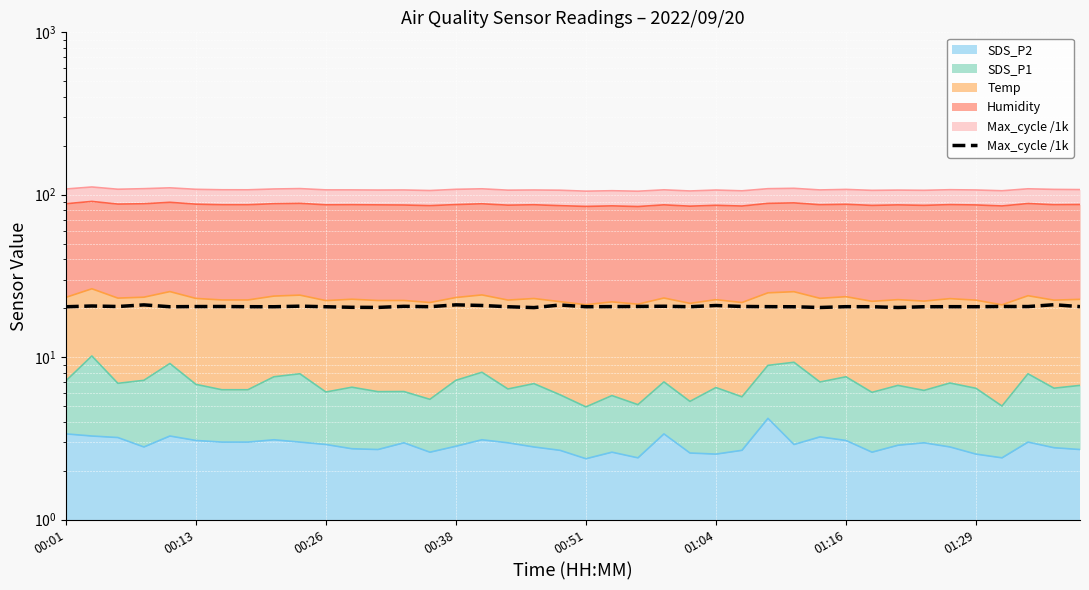

Is it true that the value at 39 is 20.5?

True